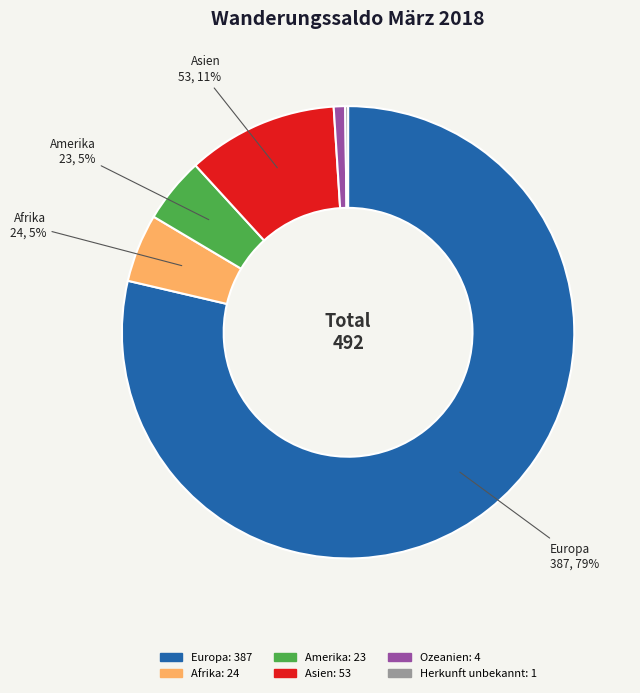

What percentage is the Amerika slice, to the nearest percent?

5%